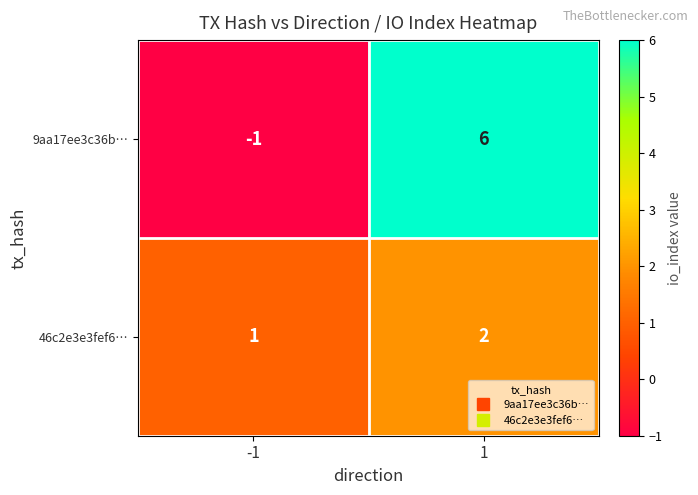

Reading left to right, what are all the values shown in this chart?

9aa17ee3c36b…: -1=-1	1=6
46c2e3e3fef6…: -1=1	1=2